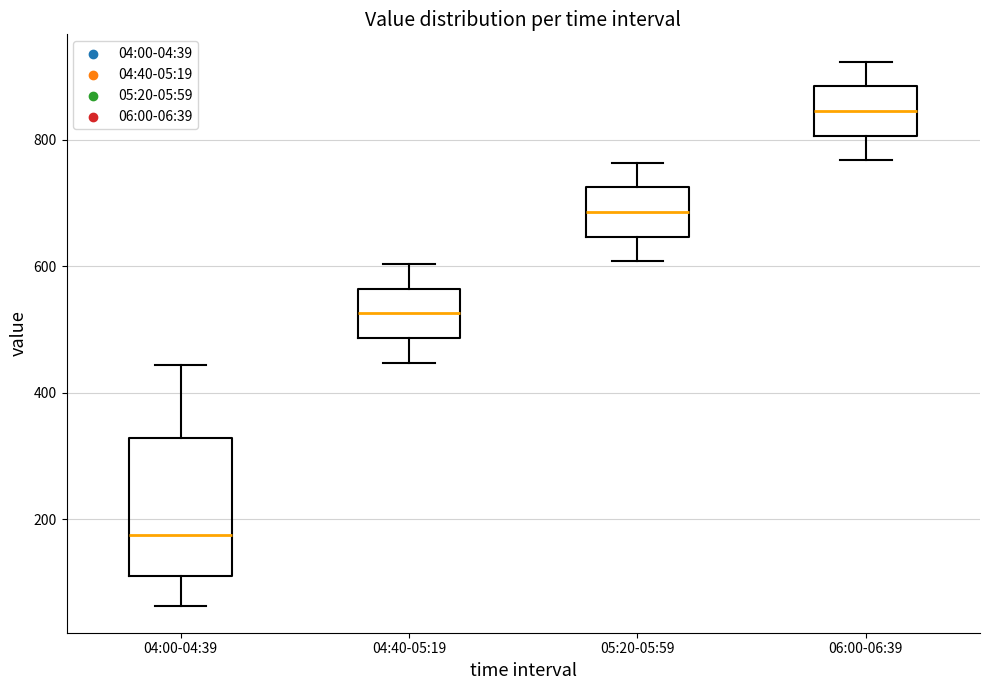

Reading left to right, read every box against the y-axis: the position of its median line, the range the box covers, and the ends of its whiskers. The values are not printed on the chart, so give them approximately, as read against the axis.

04:00-04:39: median 180, box 120 to 320, whiskers 60 to 440
04:40-05:19: median 520, box 480 to 560, whiskers 440 to 600
05:20-05:59: median 680, box 640 to 720, whiskers 600 to 760
06:00-06:39: median 840, box 800 to 880, whiskers 760 to 920